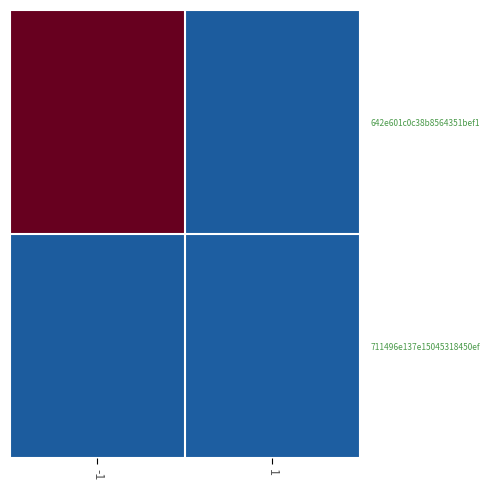

At which category does the chart reach its minimum across all series?

1